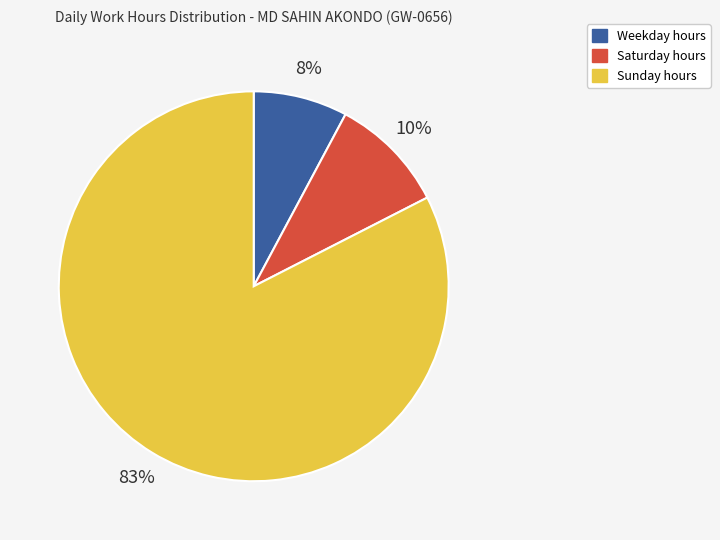

Does any single category account for the majority?

Yes